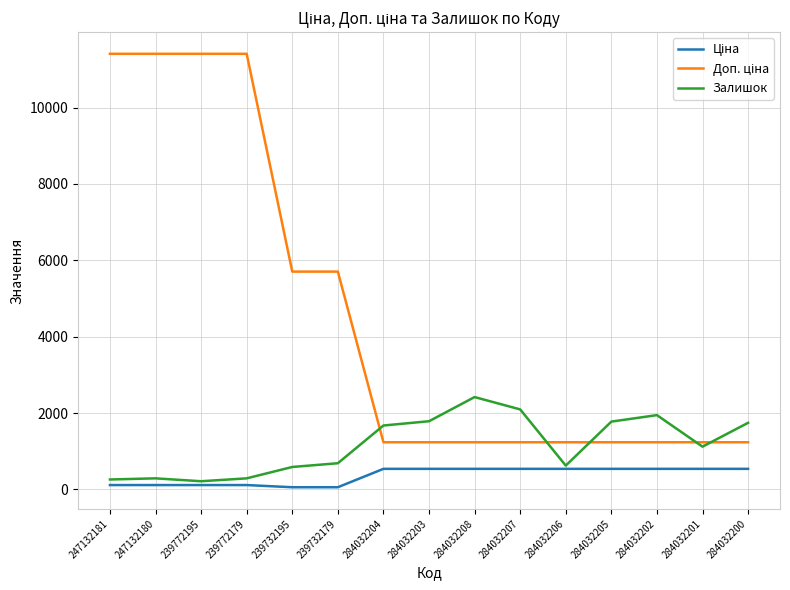

What is the total value across all series at 284032208?

4193.4